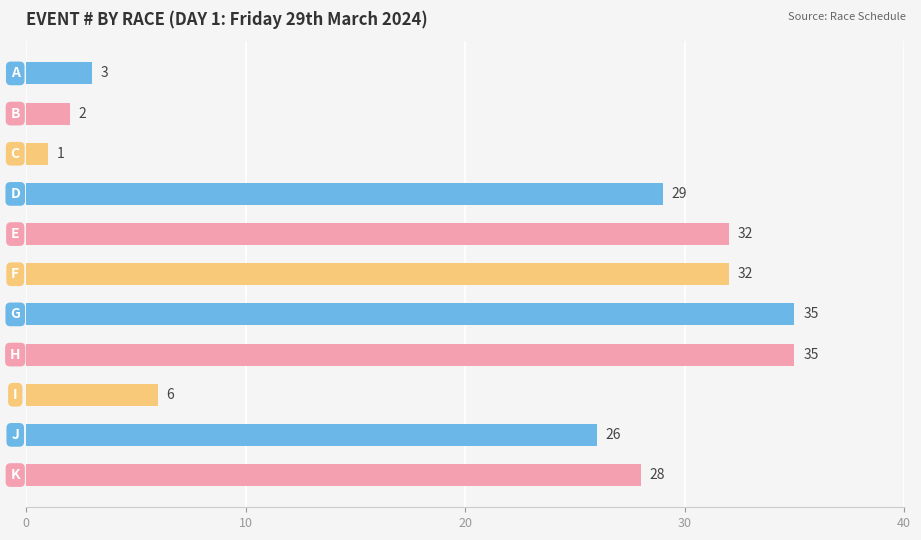

What is the smallest value displayed?

1